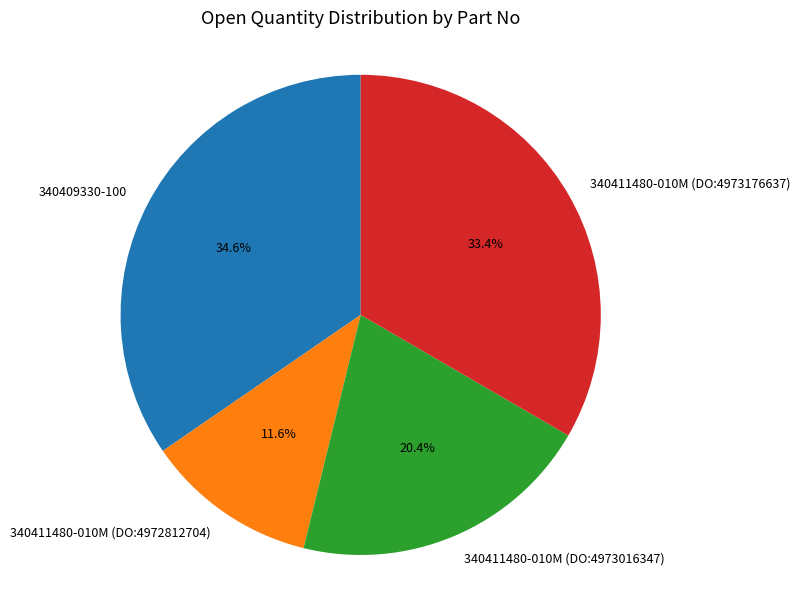

Count the number of slices in the pie.

4